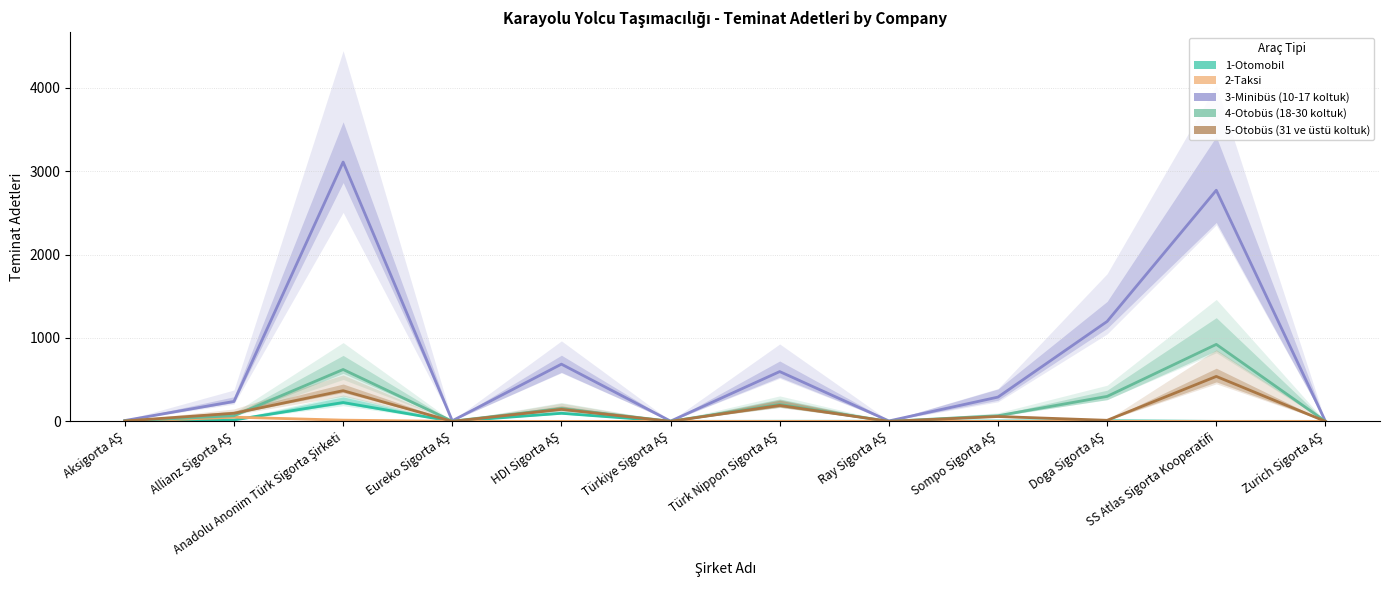

What is the highest value of the 4-Otobüs (18-30 koltuk) series?

923.0